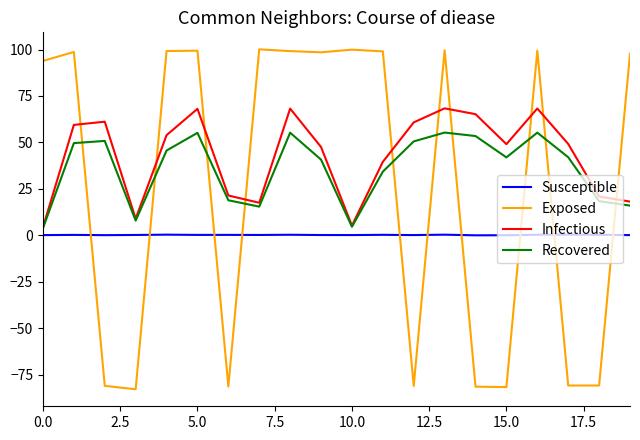

What is the minimum value shown in the chart?

-82.8